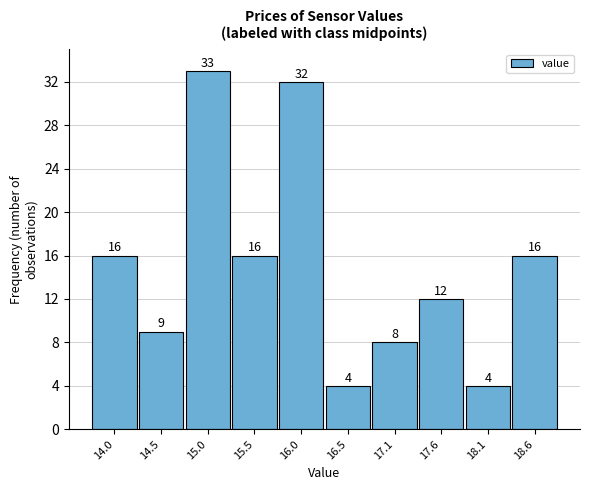

Over which range of the x-axis is the bar tallest?

14.8 to 15.3